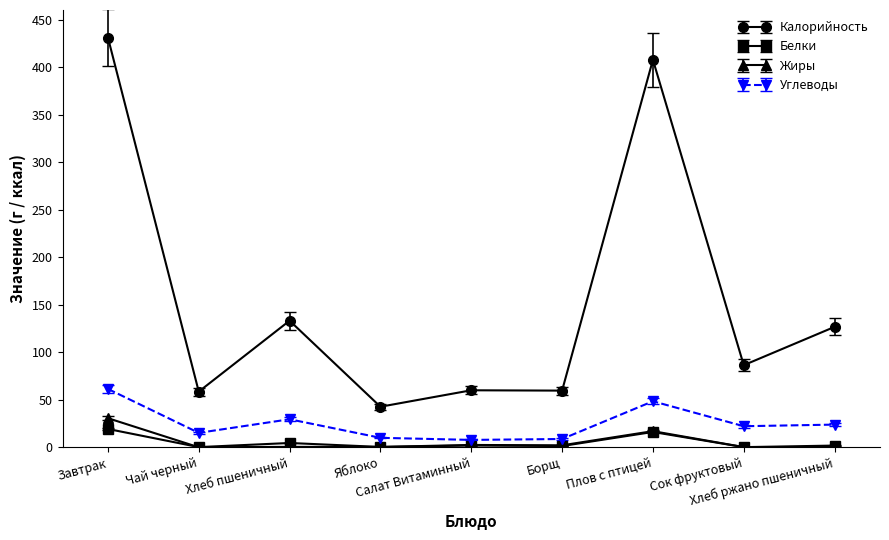

What is the difference between the maximum and minimum values in the Калорийность series?

388.3